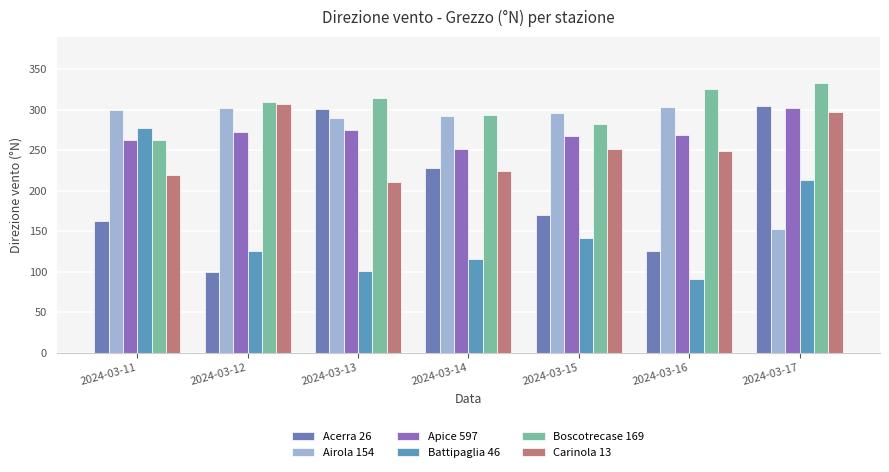

Is the value of Boscotrecase 169 at 2024-03-12 greater than the value of Acerra 26 at 2024-03-17?

Yes